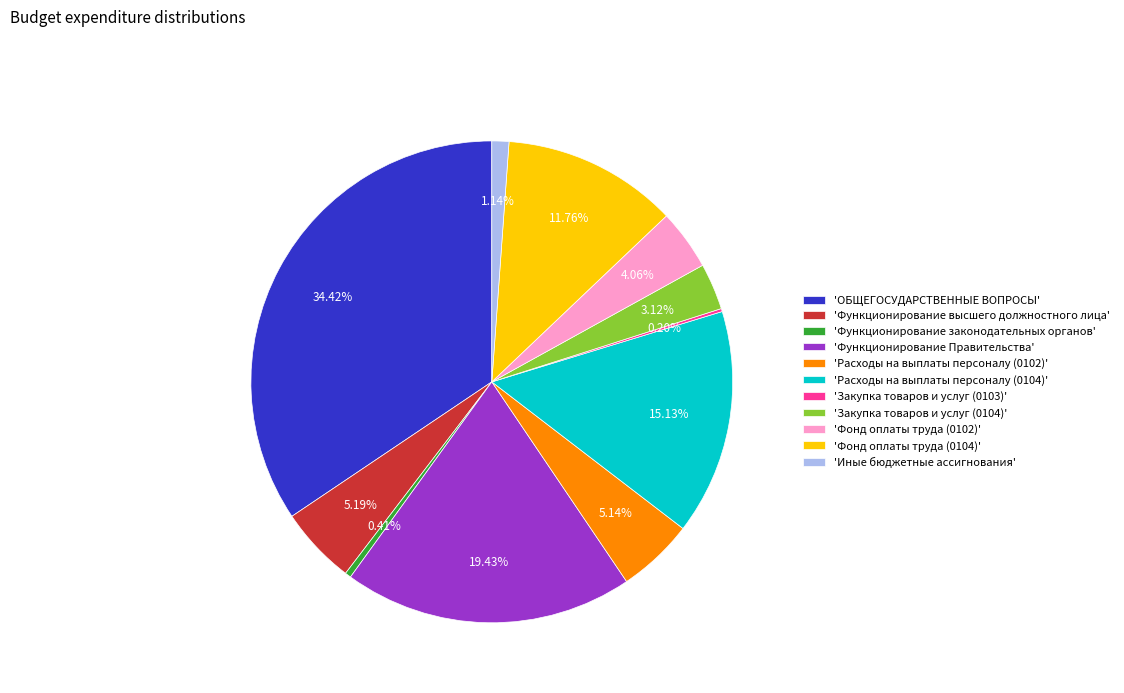

Is the sum of 'Функционирование высшего должностного лица' and 'Закупка товаров и услуг (0104)' greater than half?

No